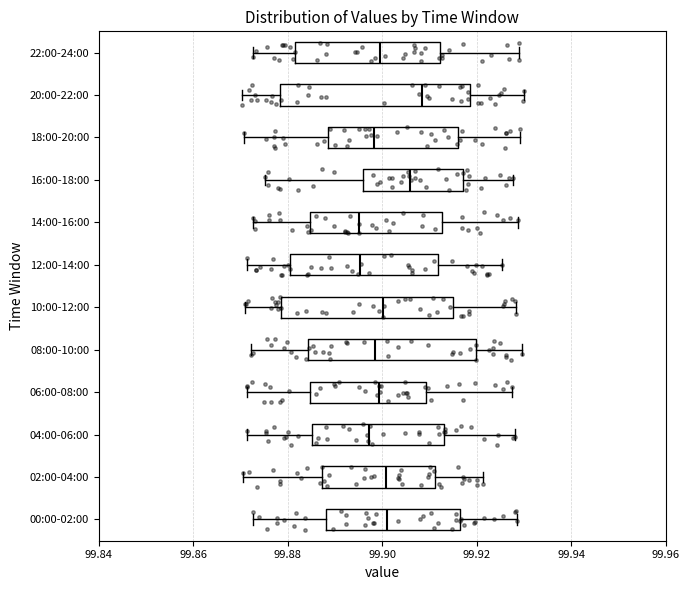

Which box is the widest, from its left edge to its right edge?

20:00-22:00